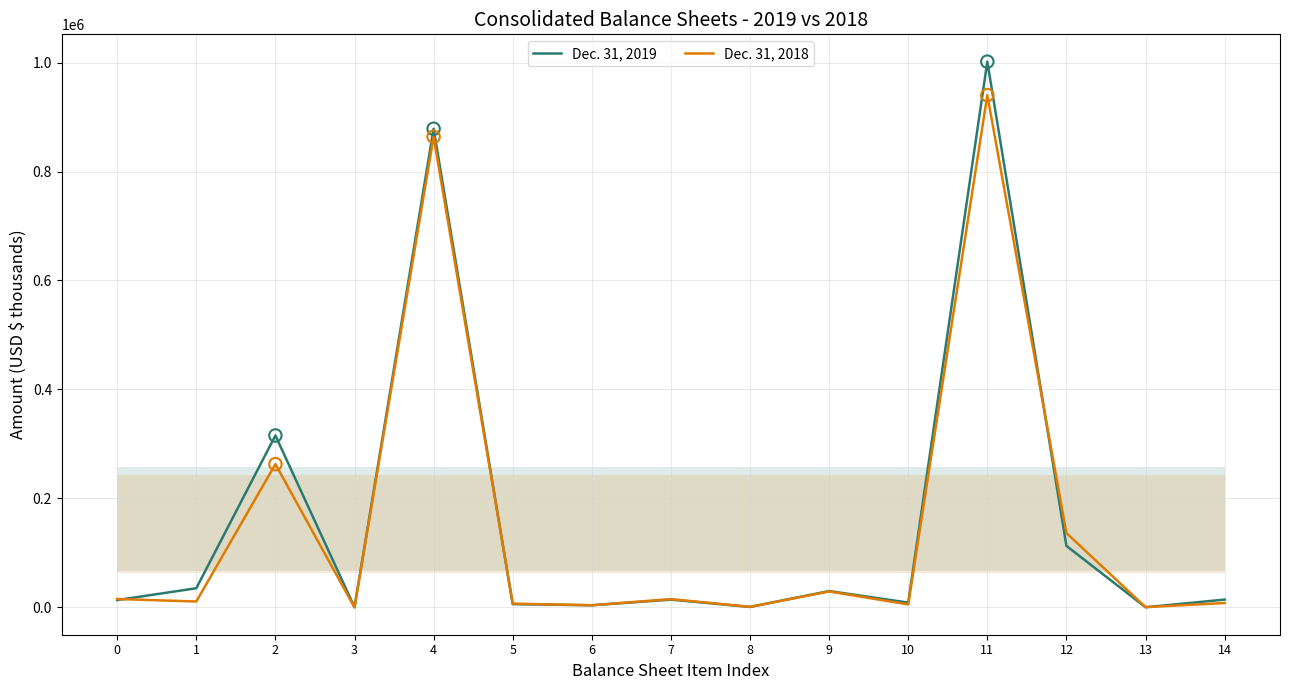

Which series has the largest total across all categories?

Dec. 31, 2019